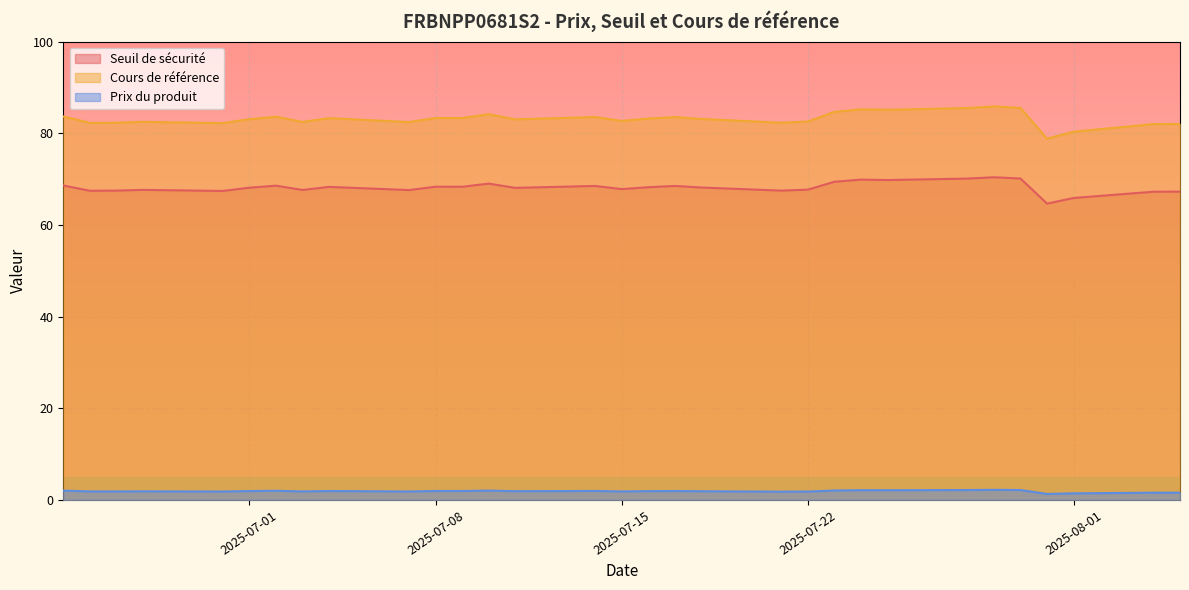

What is the difference between the maximum and minimum values in the Seuil de sécurité series?

5.7